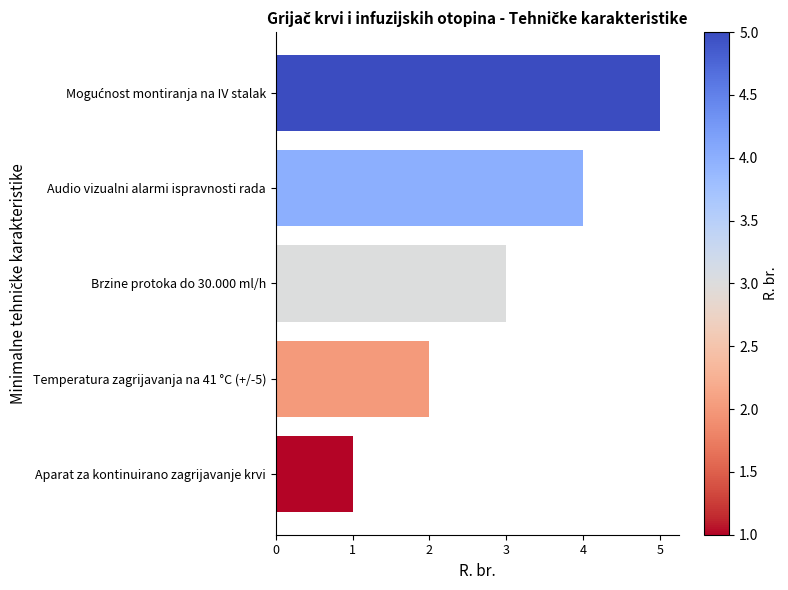

What is the maximum value shown in the chart?

5